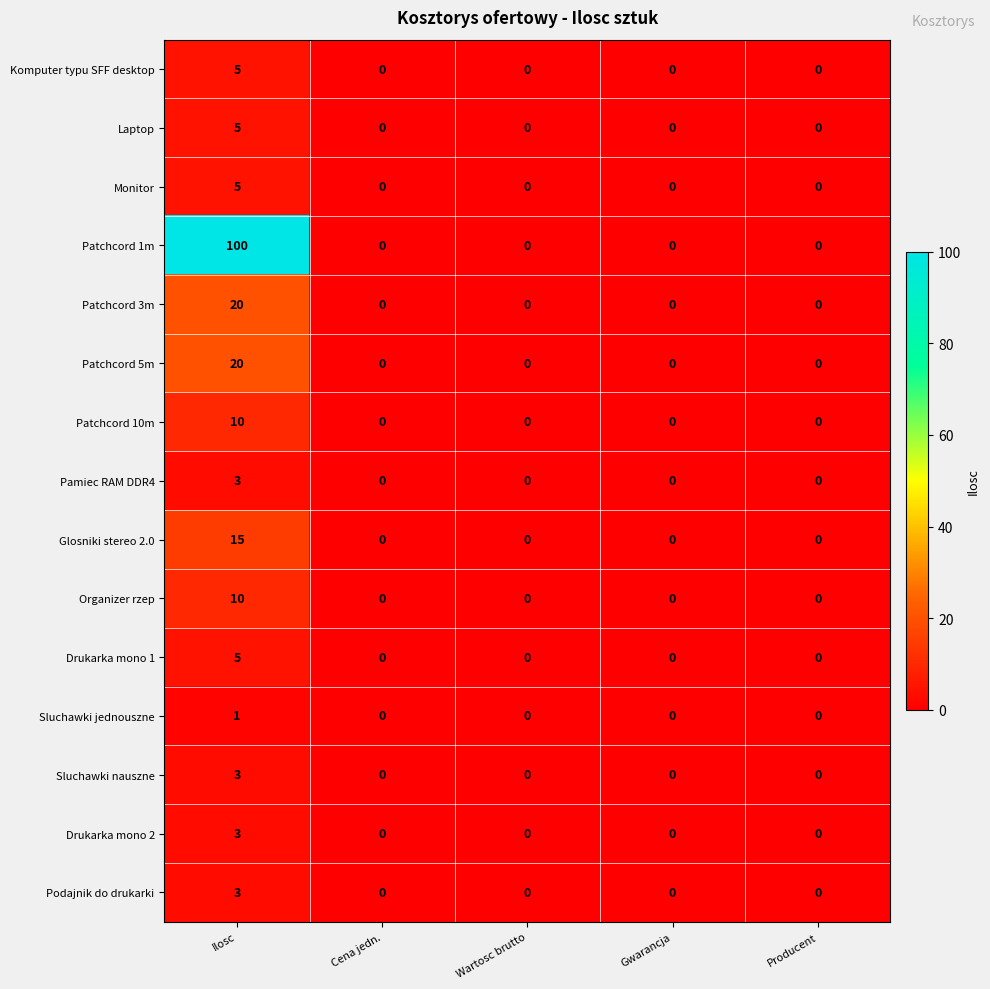

What is the greatest value displayed?

100